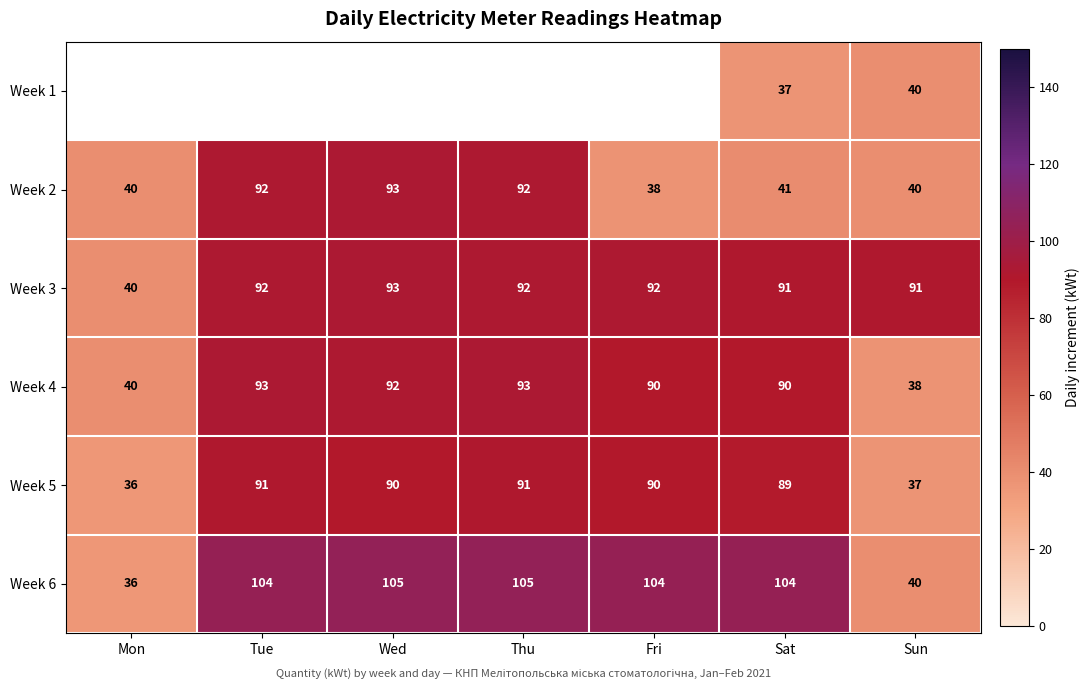

True or false: Week 6 has a value of 53 at Tue.

False